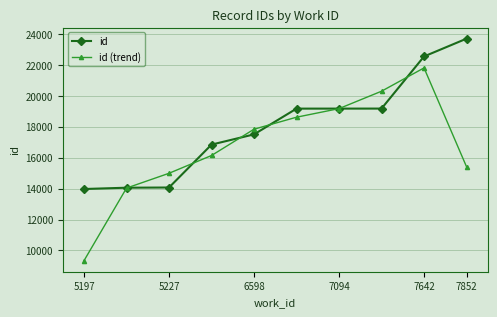

What is the highest value of the id series?

23691.0